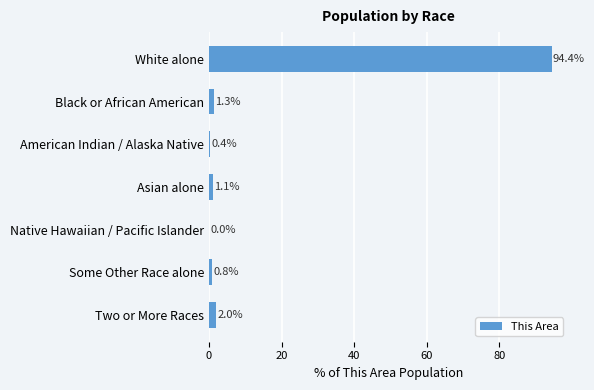

What is the maximum value shown in the chart?

94.4